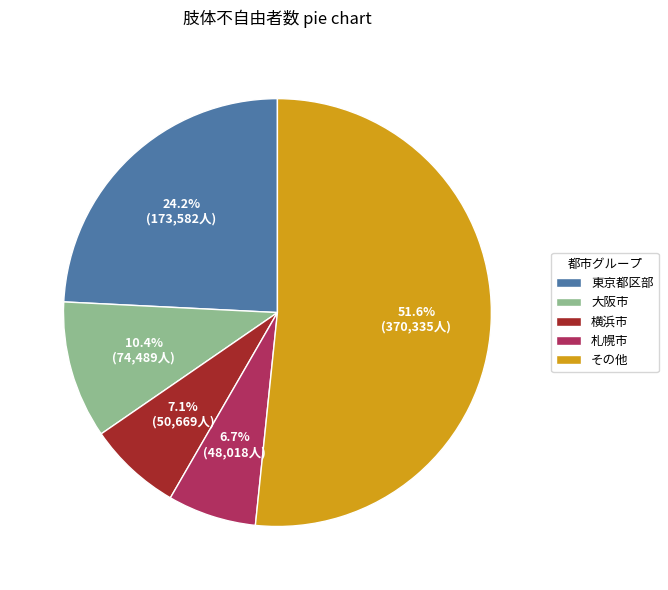

Is 東京都区部 the majority of the pie?

No